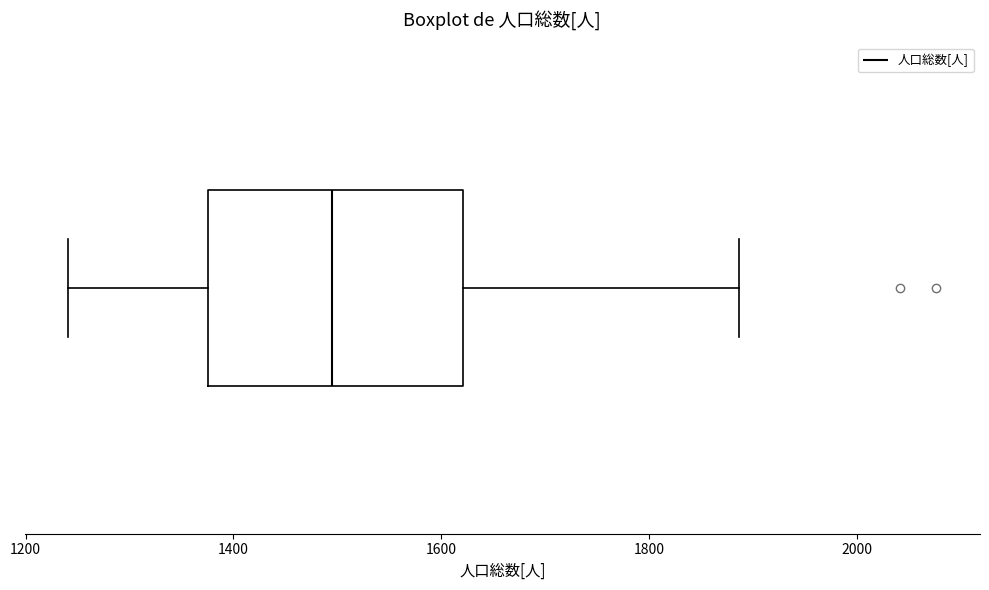

Read this box plot against the x-axis: the position of the median line, the range covered by the box, and the ends of both whiskers. The values are not printed on the chart, so give them approximately, as read against the axis.

median 1500, box 1380 to 1620, whiskers 1240 to 1880